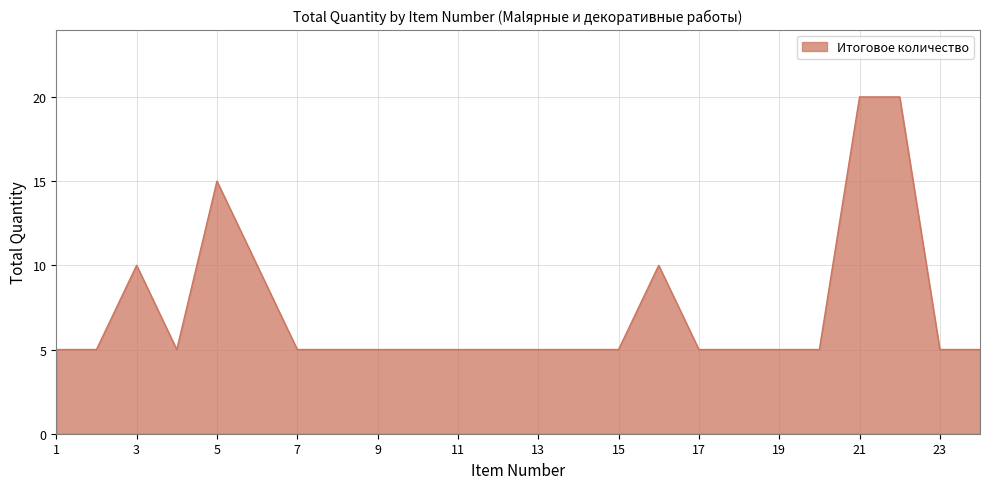

What is the greatest value displayed?

20